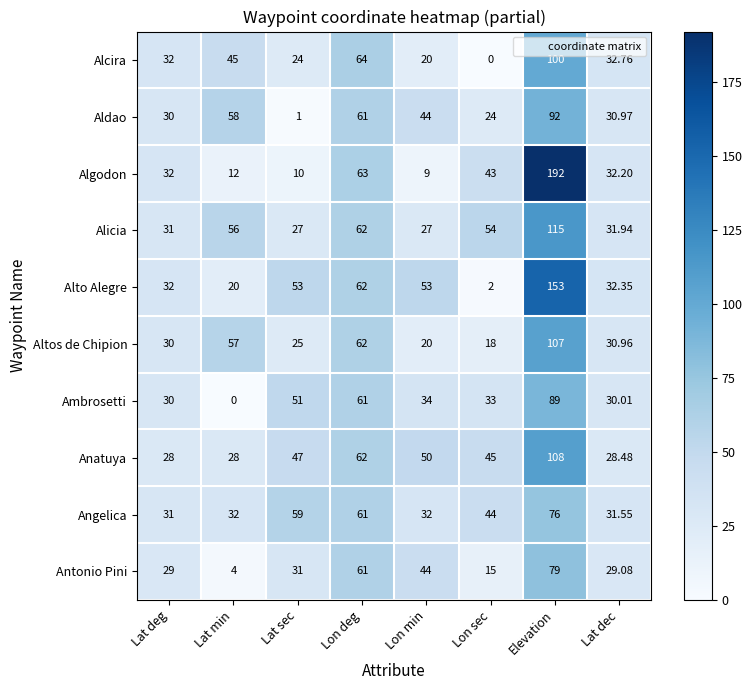

Which series has the largest total across all categories?

Alto Alegre